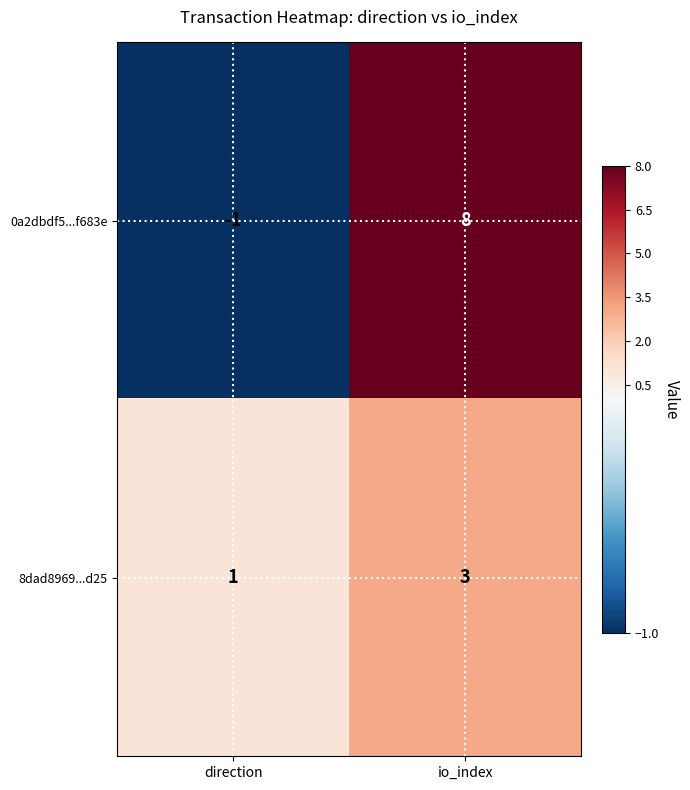

What is the difference between the 0a2dbdf5...f683e values at io_index and direction?

9